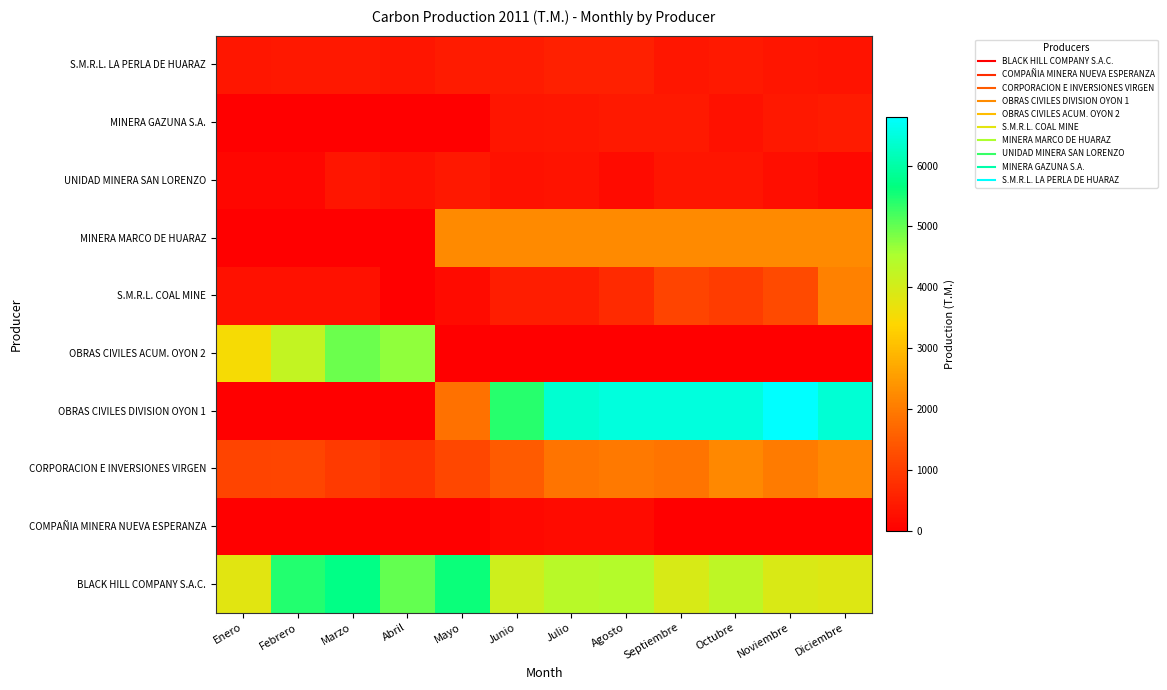

At Enero, list the series in order from smallest to largest.

COMPAÑIA MINERA NUEVA ESPERANZA, OBRAS CIVILES DIVISION OYON 1, MINERA MARCO DE HUARAZ, MINERA GAZUNA S.A., UNIDAD MINERA SAN LORENZO, S.M.R.L. COAL MINE, S.M.R.L. LA PERLA DE HUARAZ, CORPORACION E INVERSIONES VIRGEN, OBRAS CIVILES ACUM. OYON 2, BLACK HILL COMPANY S.A.C.